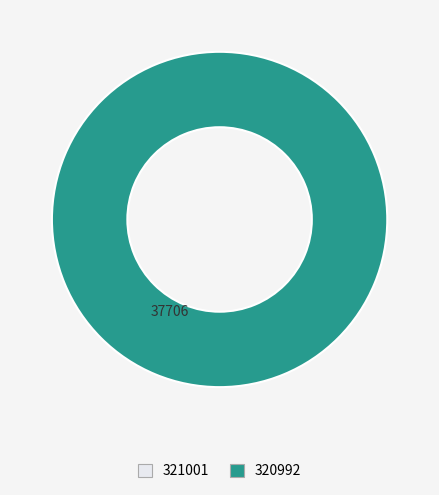

Do 321001 and 320992 together represent more than half of the pie?

Yes